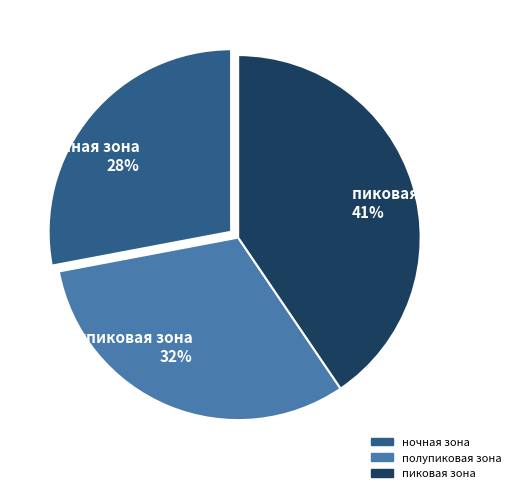

Does any single category account for the majority?

No